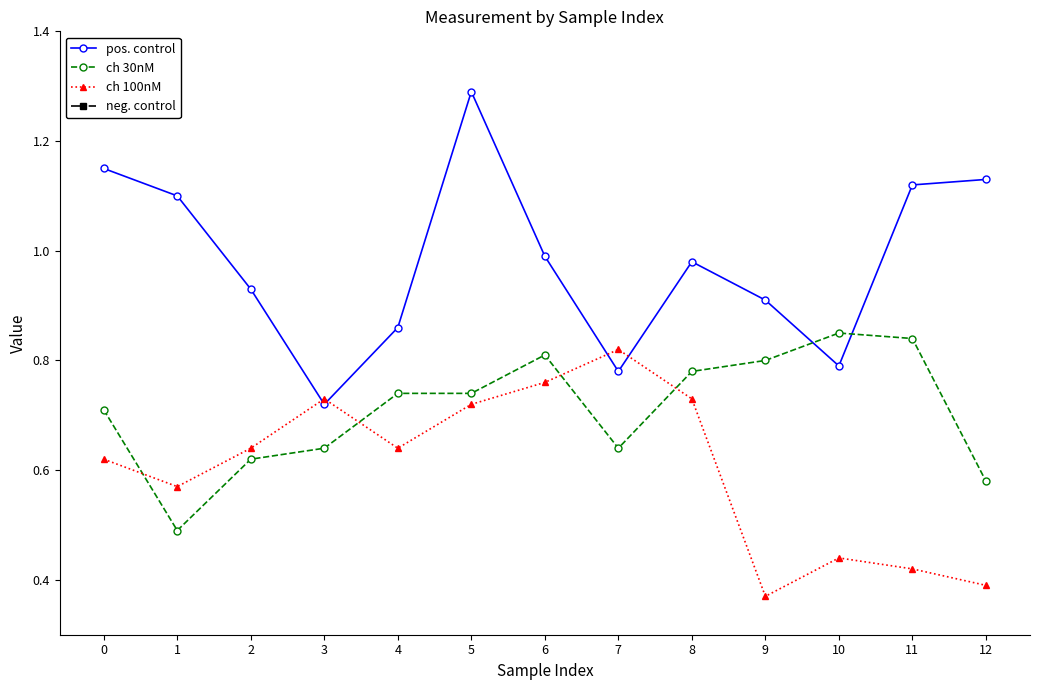

At how many categories does at least one series exceed 0?

13